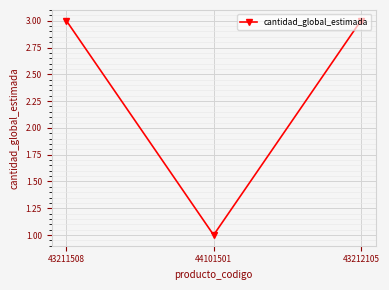

Reading left to right, list all the values displayed in this chart.

3	1	3